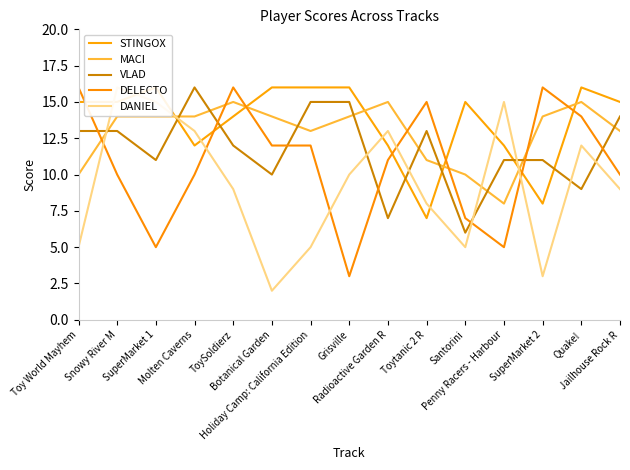

Between ToySoldierz and Radioactive Garden R, which series saw the biggest shift?

VLAD